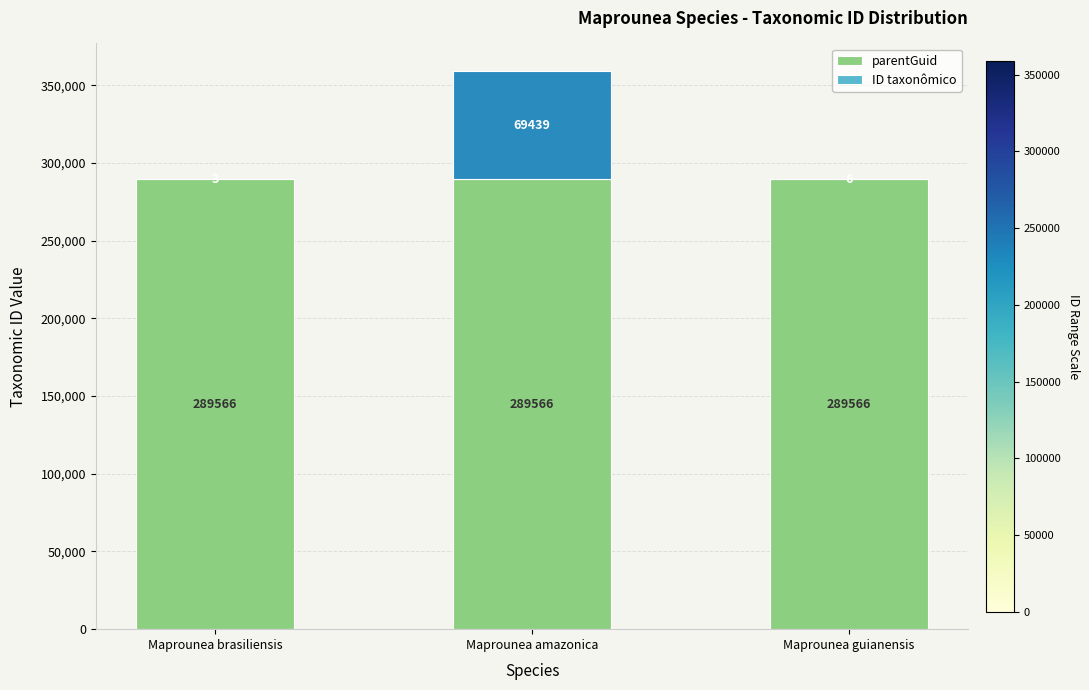

Does the chart contain stacked bars?

Yes